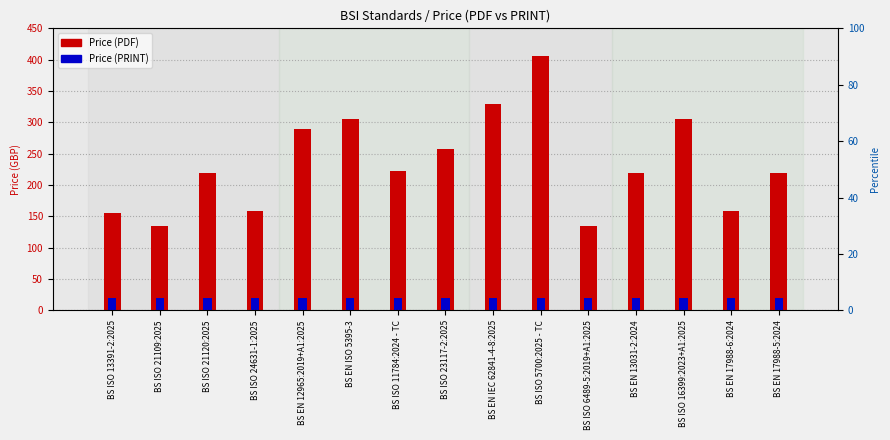

Reading right to left, extract all data points from this chart.

Price (PDF): BS EN 17988-5:2024=220	BS EN 17988-6:2024=158	BS ISO 16399:2023+A1:2025=306	BS EN 13031-2:2024=220	BS ISO 6489-5:2019+A1:2025=134	BS ISO 5700:2025 - TC=406	BS EN IEC 62841-4-8:2025=330	BS ISO 23117-2:2025=258	BS ISO 11784:2024 - TC=222	BS EN ISO 5395-3=306	BS EN 12965:2019+A1:2025=290	BS ISO 24631-1:2025=158	BS ISO 21120:2025=220	BS ISO 21109:2025=134	BS ISO 13391-2:2025=155
Price (PRINT): BS EN 17988-5:2024=20	BS EN 17988-6:2024=20	BS ISO 16399:2023+A1:2025=20	BS EN 13031-2:2024=20	BS ISO 6489-5:2019+A1:2025=20	BS ISO 5700:2025 - TC=20	BS EN IEC 62841-4-8:2025=20	BS ISO 23117-2:2025=20	BS ISO 11784:2024 - TC=20	BS EN ISO 5395-3=20	BS EN 12965:2019+A1:2025=20	BS ISO 24631-1:2025=20	BS ISO 21120:2025=20	BS ISO 21109:2025=20	BS ISO 13391-2:2025=20